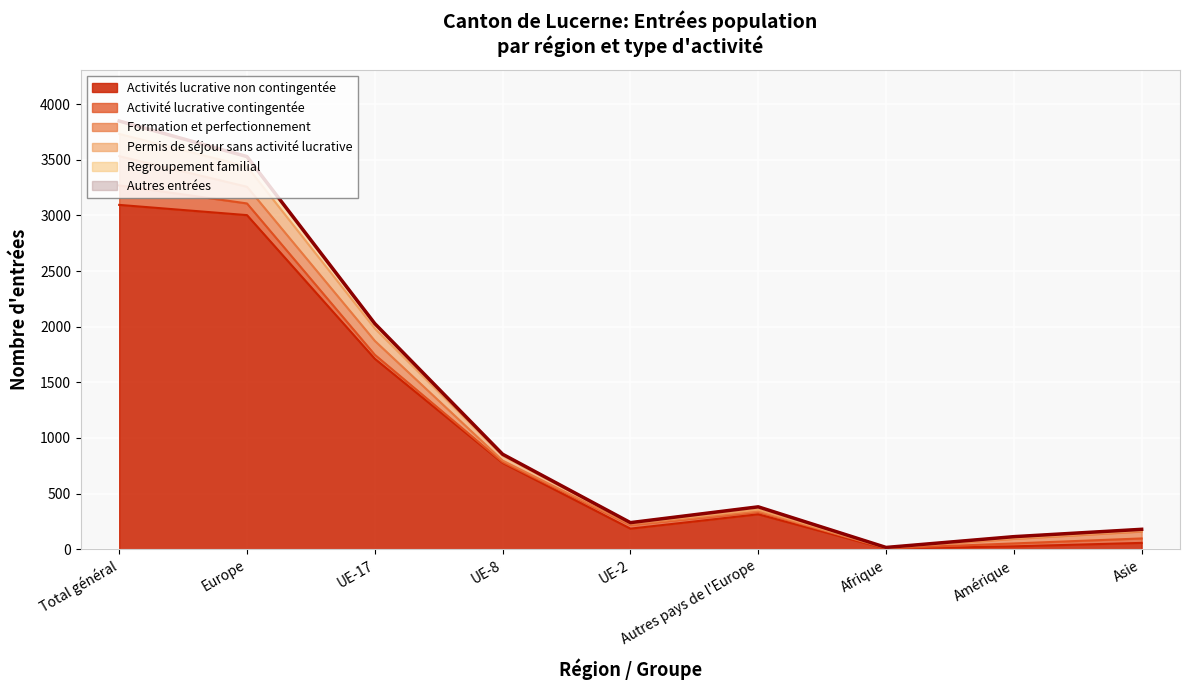

Does the chart display data point markers on the line(s)?

No